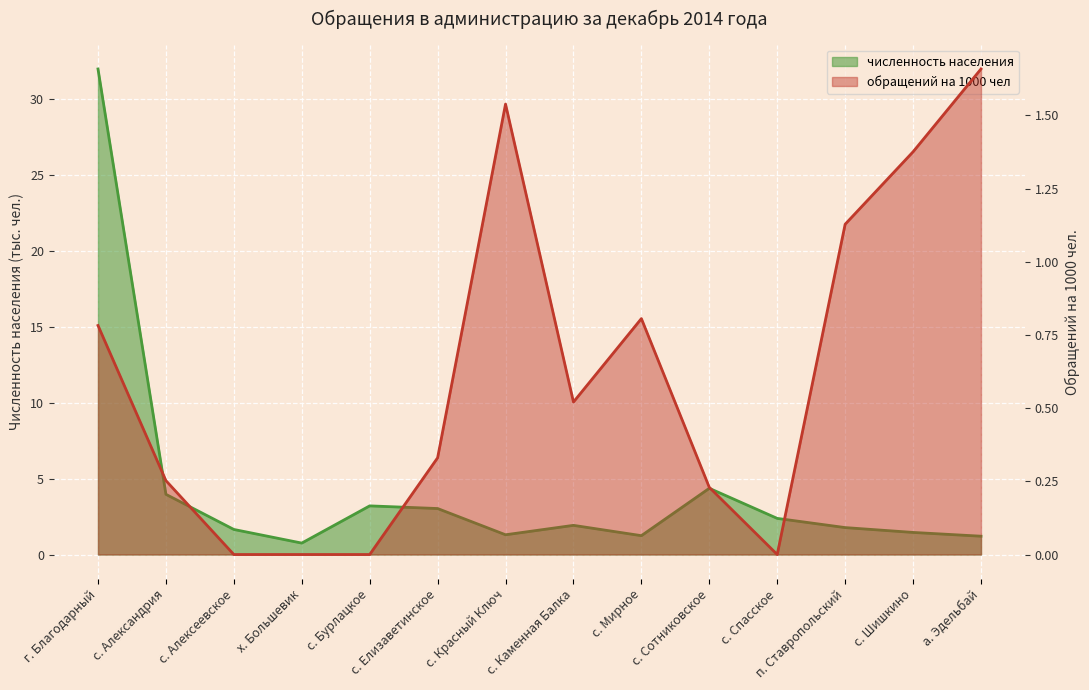

At which category does численность населения reach its first local valley?

х. Большевик